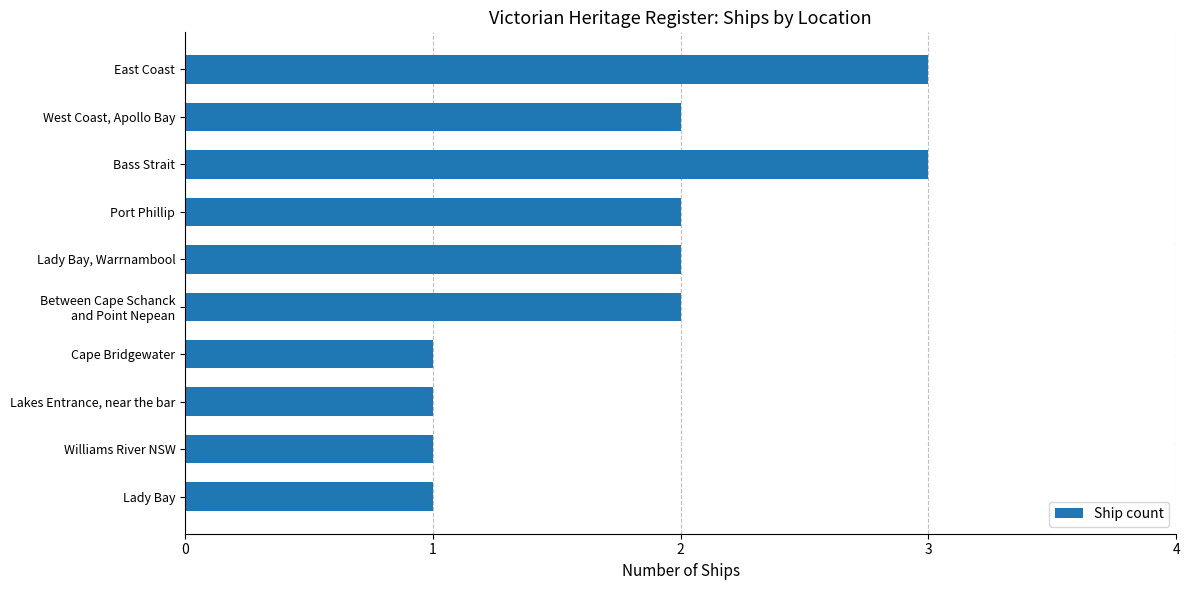

True or false: the data shows 2 at Bass Strait.

False